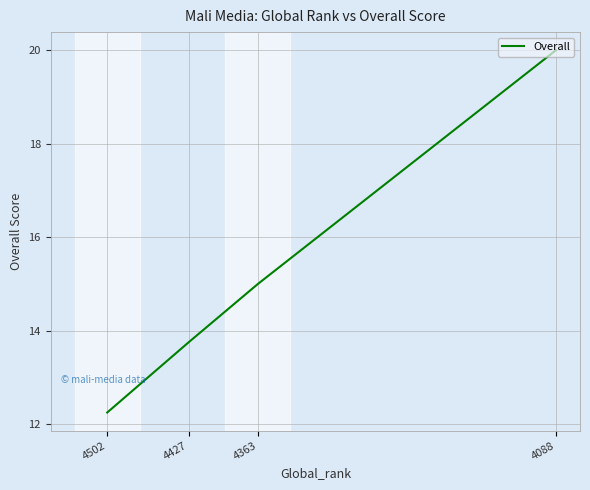

Between 4088 and 4363, which is larger?

4088